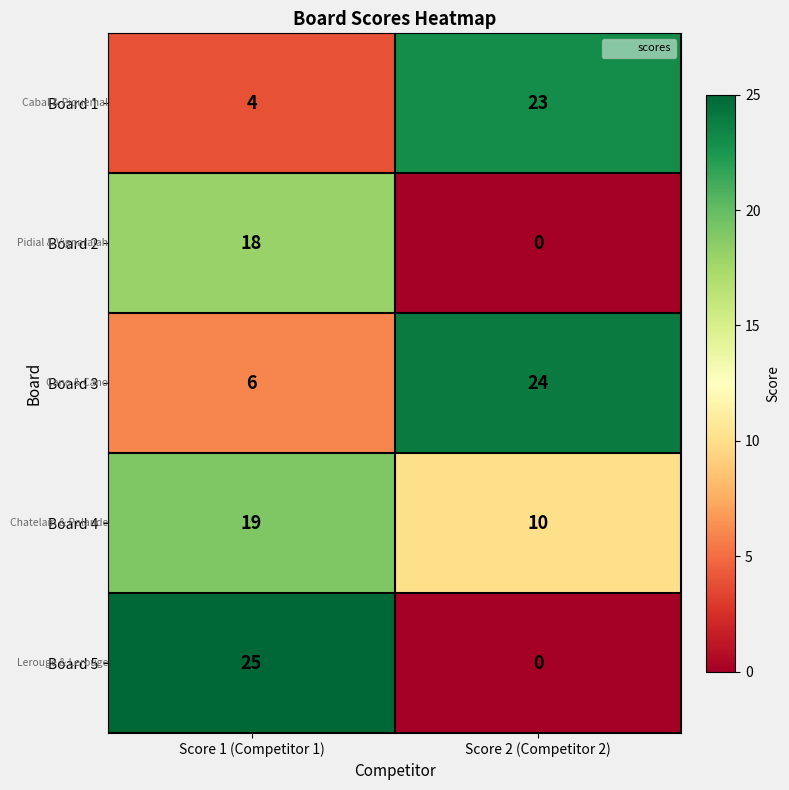

The value of Board 5 at Score 1 (Competitor 1) is 40. True or false?

False